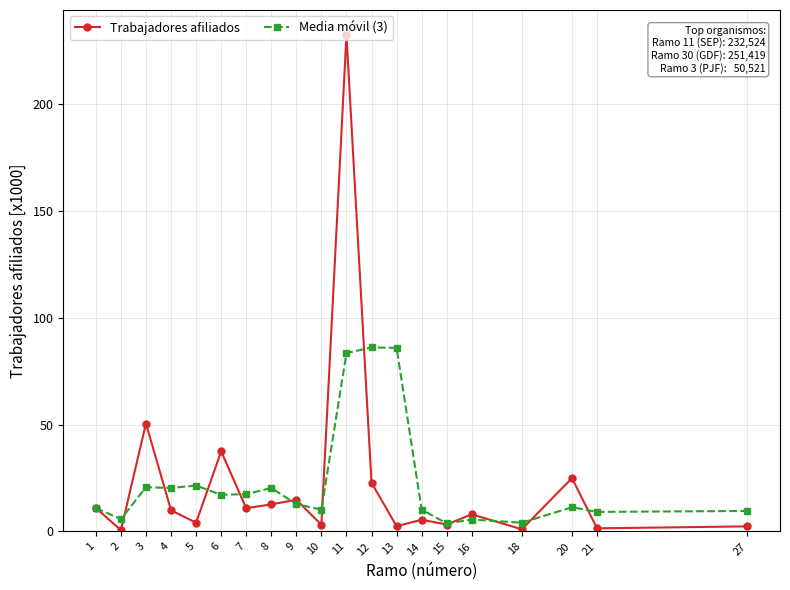

List the series in order of their peak value, highest first.

Trabajadores afiliados, Media móvil (3)